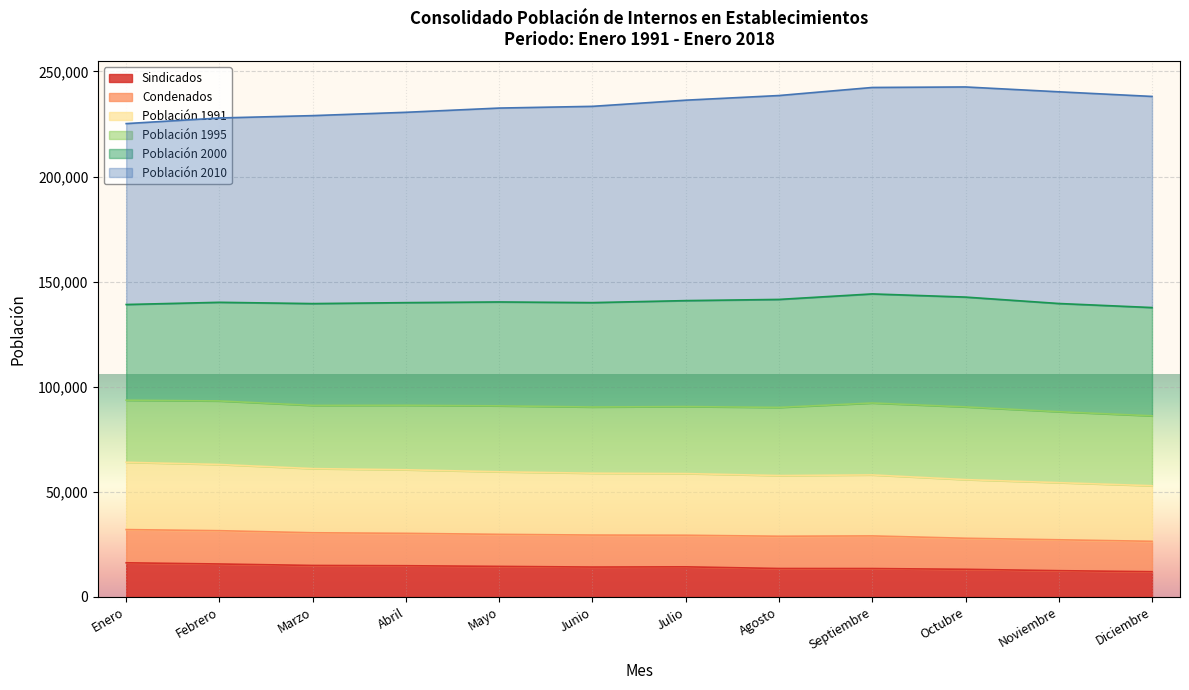

What is the total value across all series at Enero?

225197